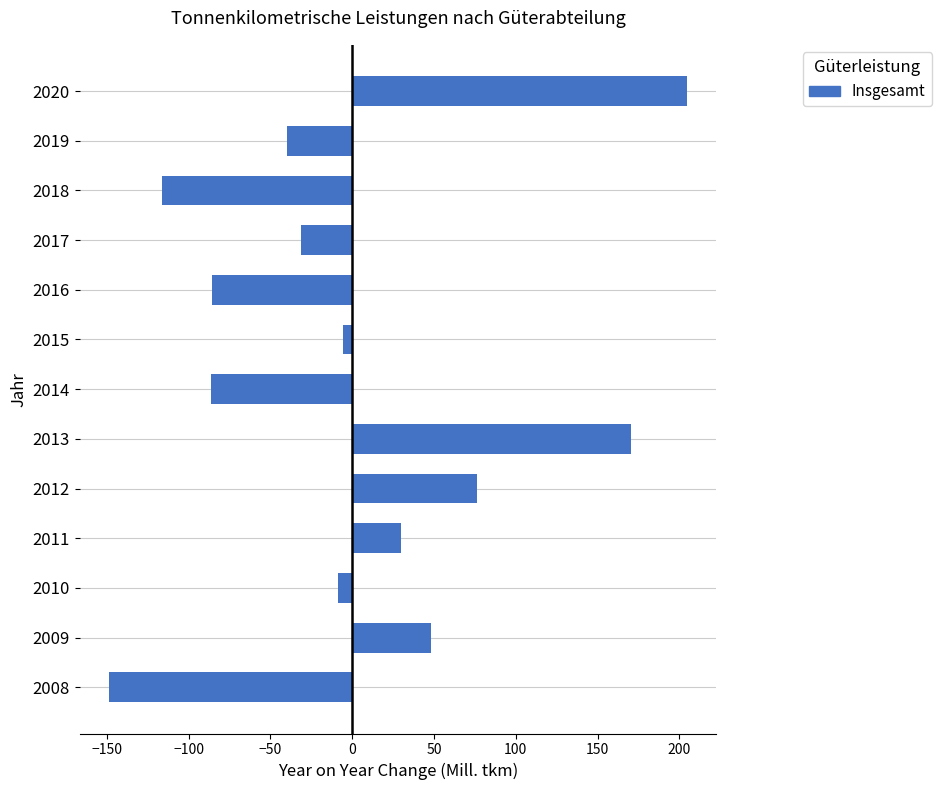

Which category has the highest value across all series?

2020